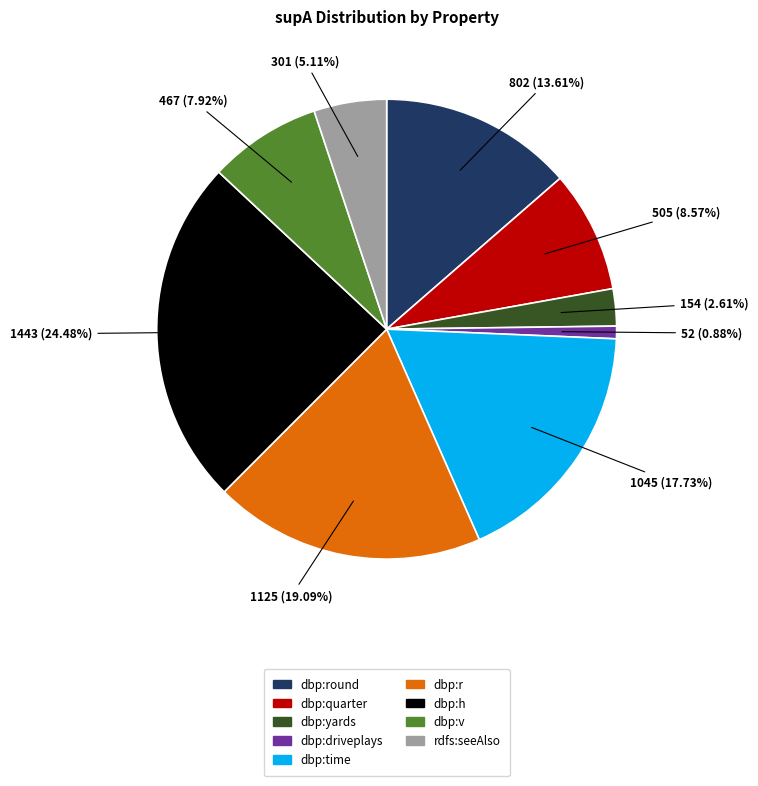

Is there any slice that represents more than half of the pie?

No